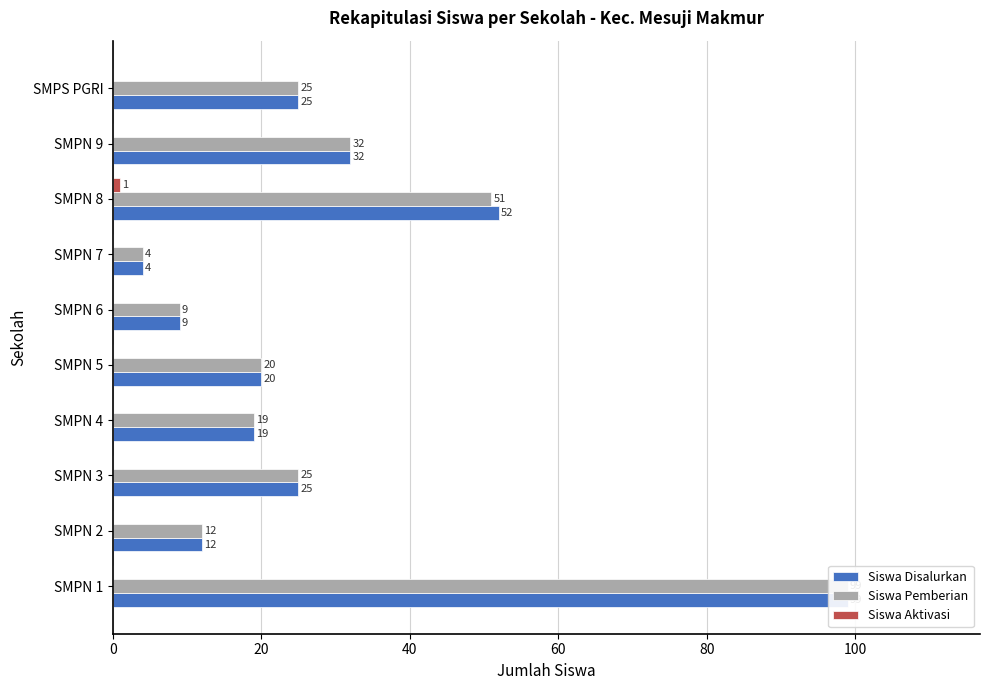

What is the sum of all Siswa Disalurkan values?

297